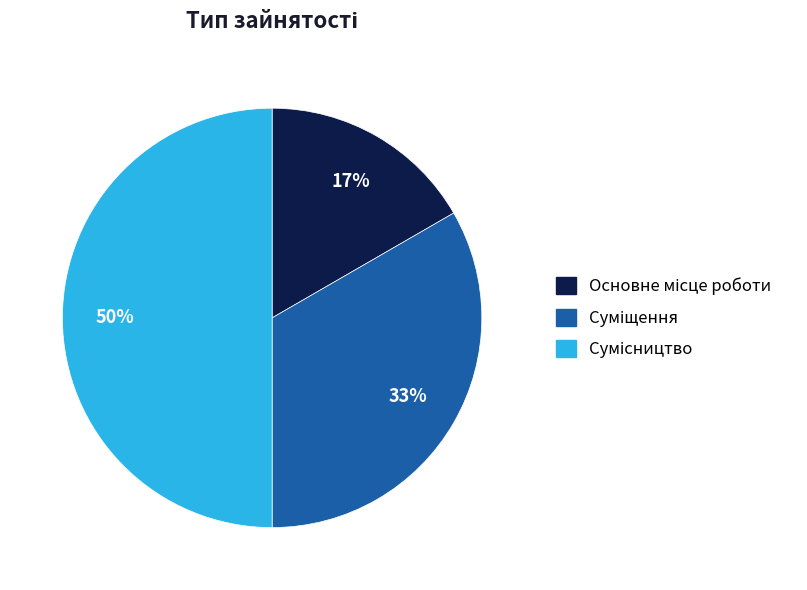

To the nearest percent, what is the average slice percentage?

33%